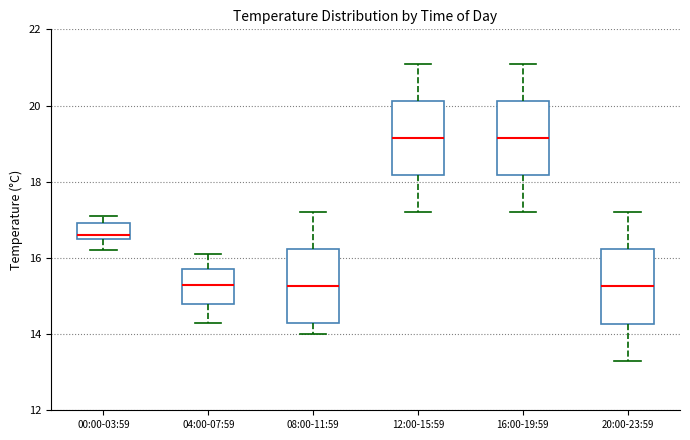

Reading left to right, transcribe this box plot: for each box, give where its median line is, the range the box spans, and where its two whiskers end, as read against the y-axis. The values are not printed on the chart, so give them approximately, as read against the axis.

00:00-03:59: median 16.6 (just above the box's lower edge), box 16.6 to 17.0, whiskers 16.2 to 17.2
04:00-07:59: median 15.4, box 14.8 to 15.8, whiskers 14.4 to 16.2
08:00-11:59: median 15.2, box 14.4 to 16.2, whiskers 14.0 to 17.2
12:00-15:59: median 19.2, box 18.2 to 20.2, whiskers 17.2 to 21.2
16:00-19:59: median 19.2, box 18.2 to 20.2, whiskers 17.2 to 21.2
20:00-23:59: median 15.2, box 14.2 to 16.2, whiskers 13.4 to 17.2